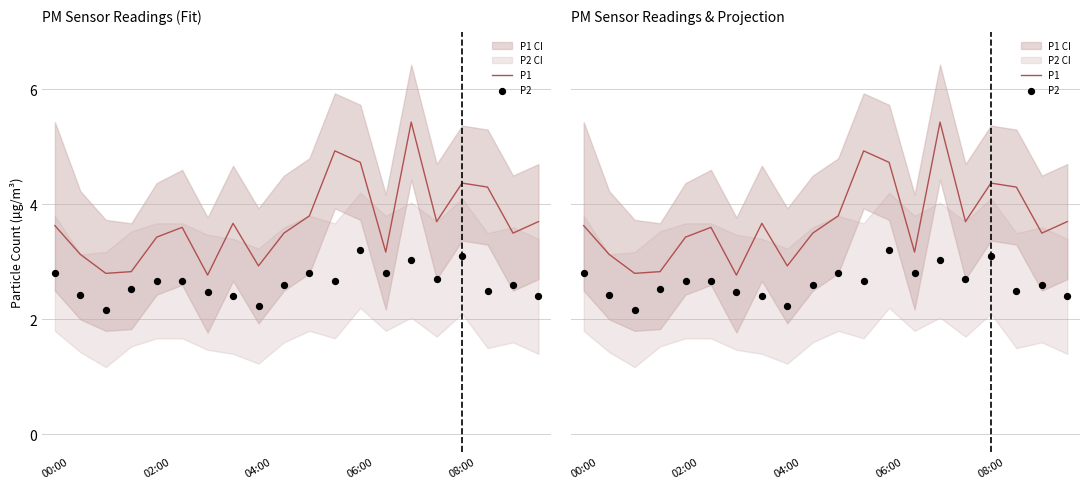

Which series contains the highest Y value?

P1